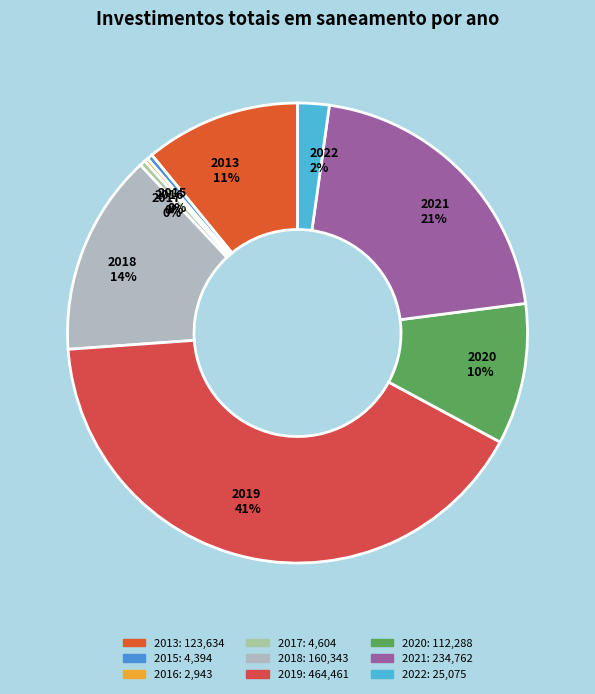

Do 2015 0% and 2021 21% together represent more than half of the pie?

No